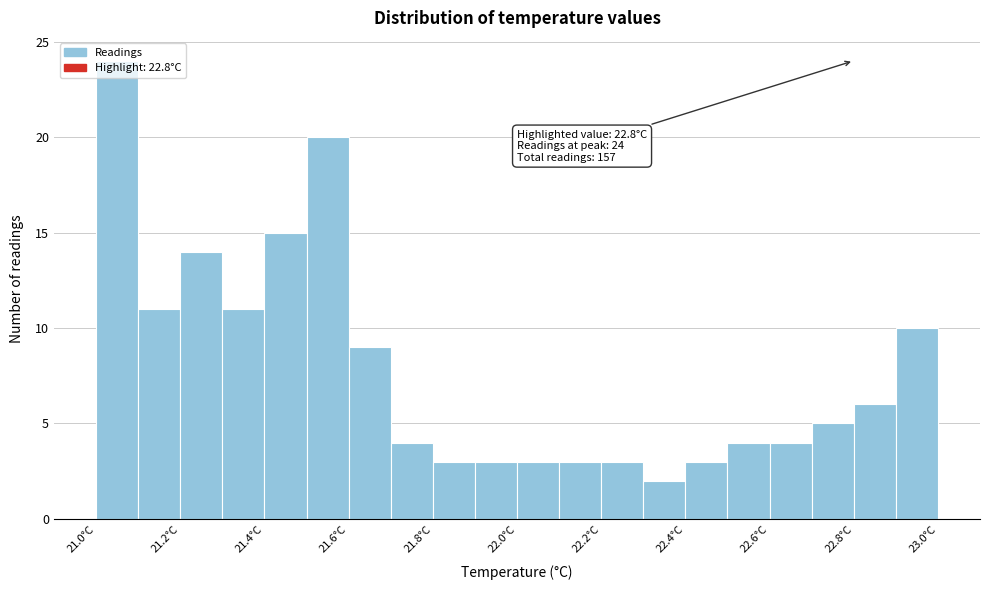

Which range on the x-axis has the tallest bar?

21.0 to 21.1